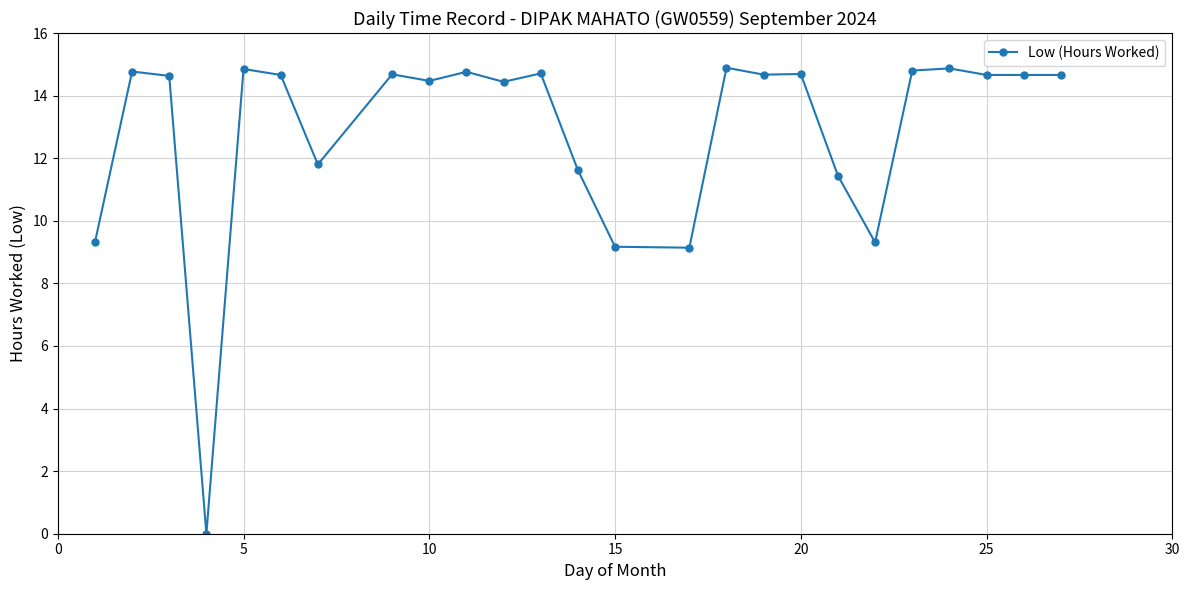

What is the value of the 18th point from the left?

14.7